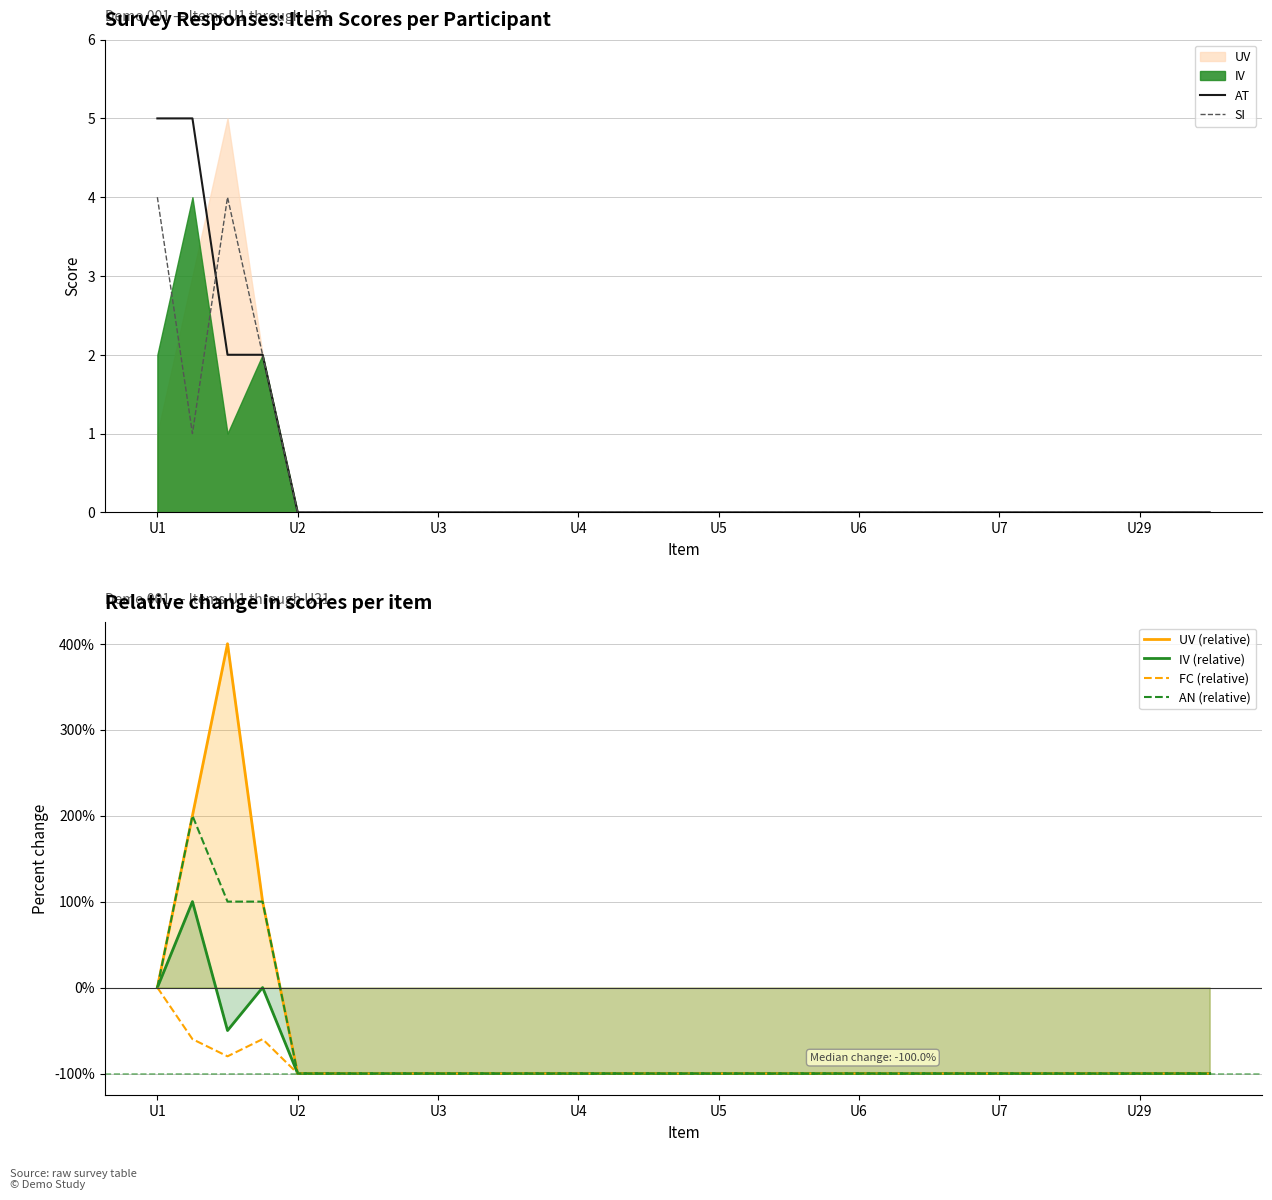

True or false: AT has a value of 0 at U4.

True